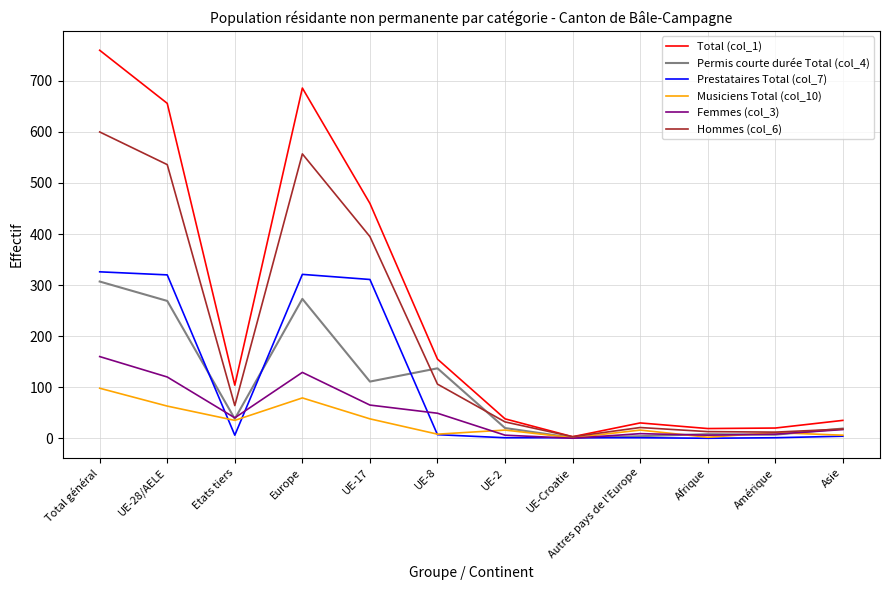

What is the sum of the Total (col_1) values at UE-2 and Etats tiers?

142